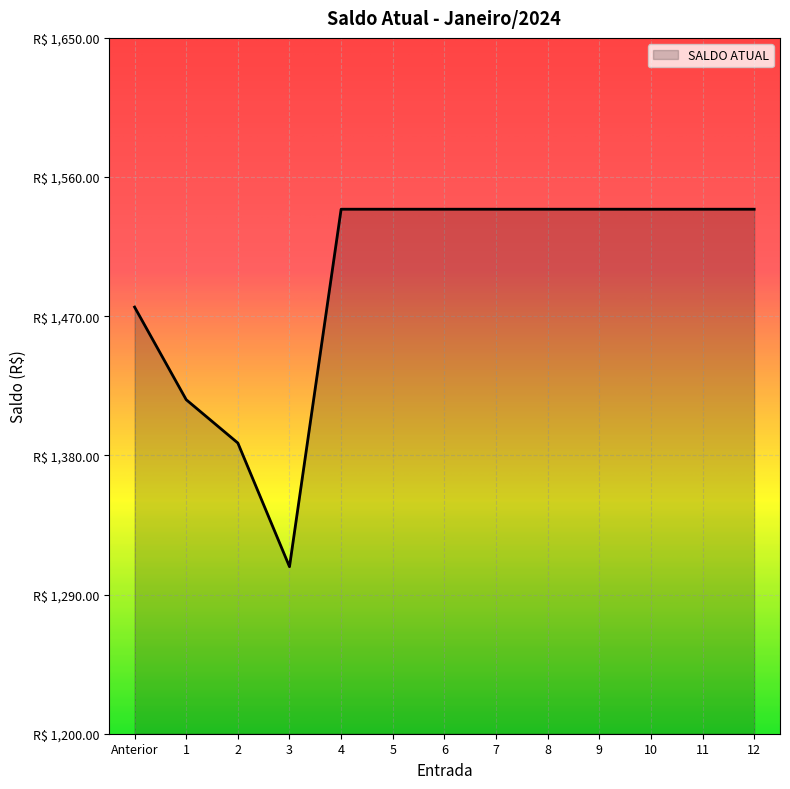

Does the chart display data point markers on the line(s)?

No